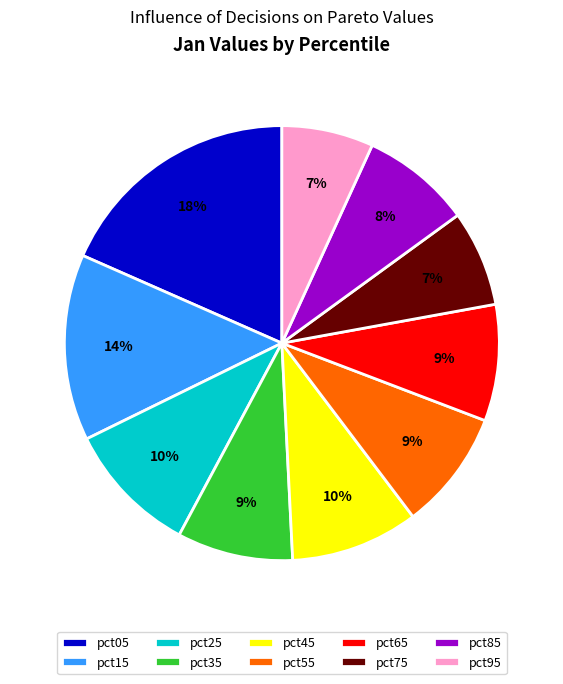

To the nearest percent, what is the average slice percentage?

10%